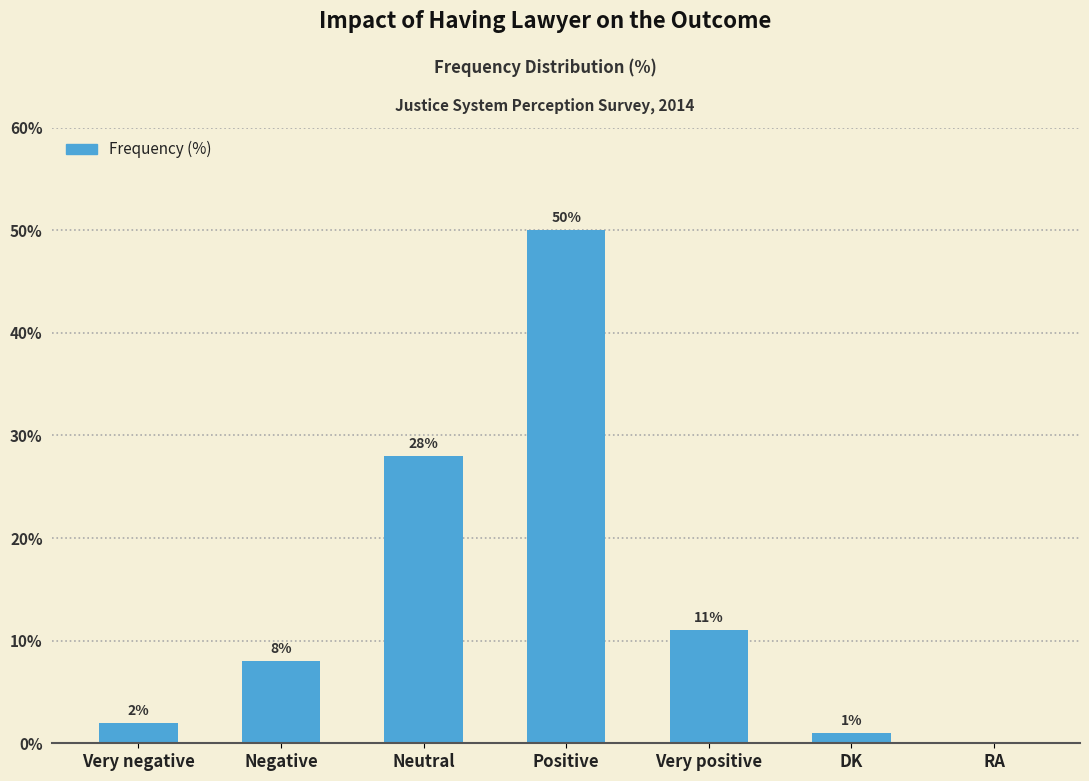

Reading right to left, what are all the values shown in this chart?

RA=0	DK=1	Very positive=11	Positive=50	Neutral=28	Negative=8	Very negative=2